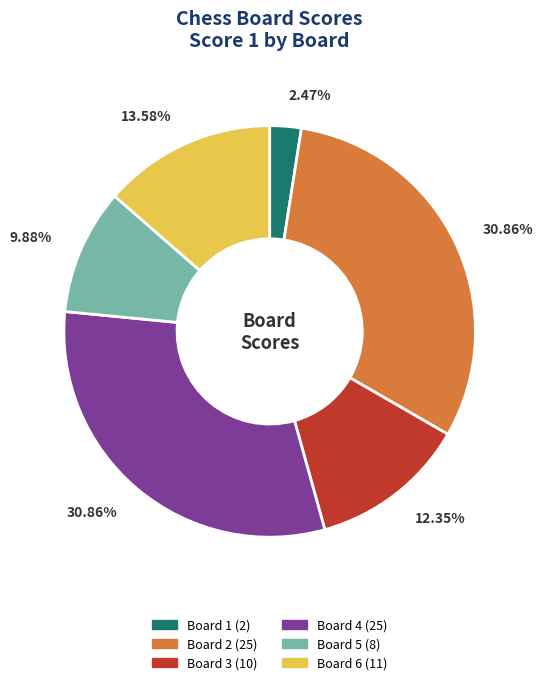

Count the number of slices in the pie.

6